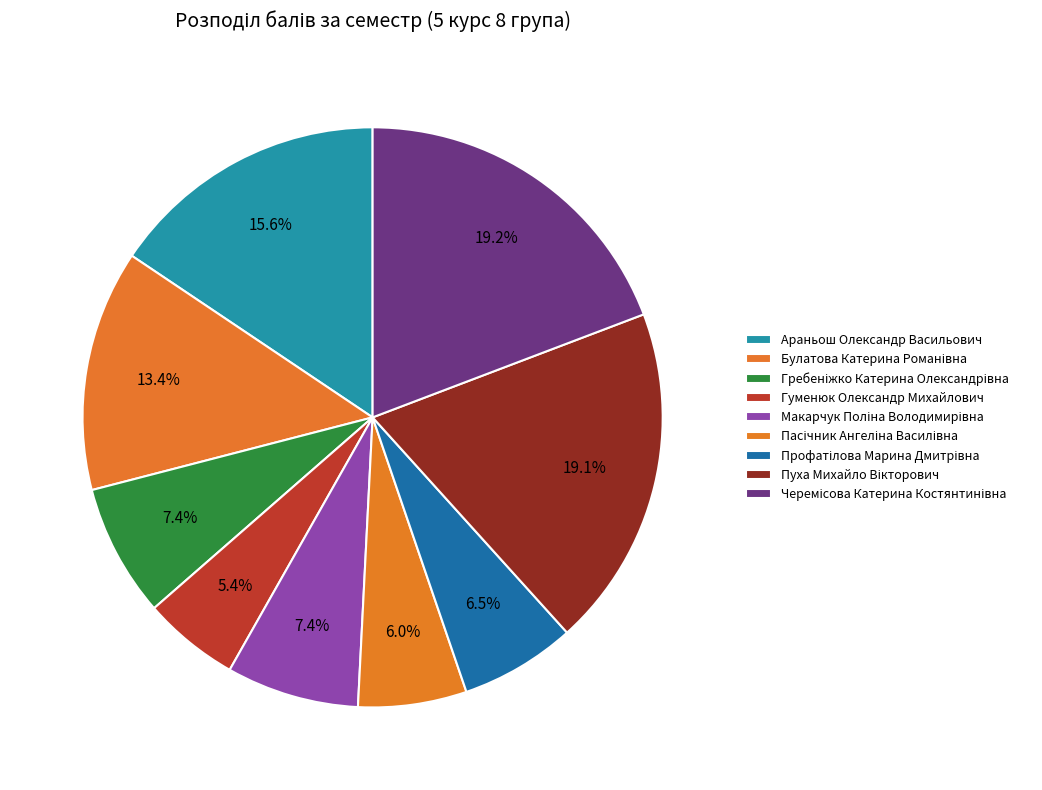

Which category has the smallest portion of the pie?

Гуменюк Олександр Михайлович